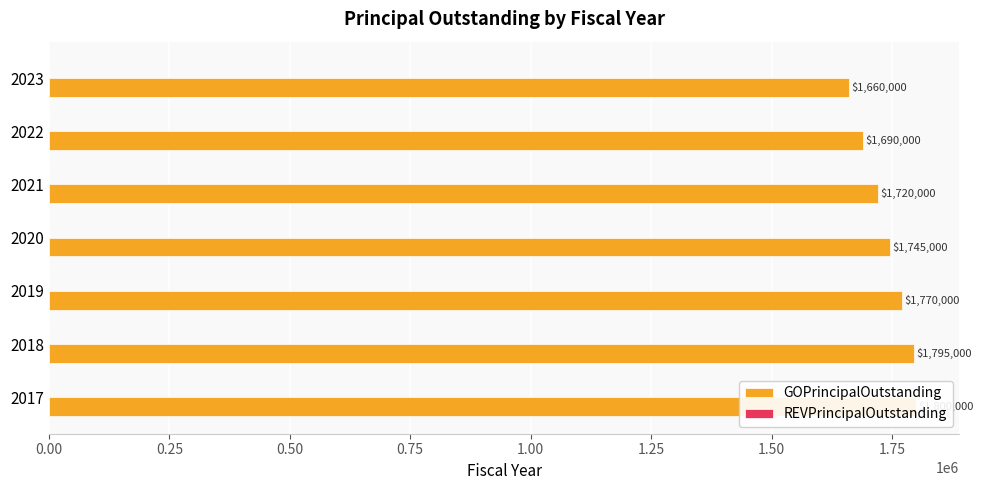

What is the value of the REVPrincipalOutstanding bar at the 6th from the left?

0.3